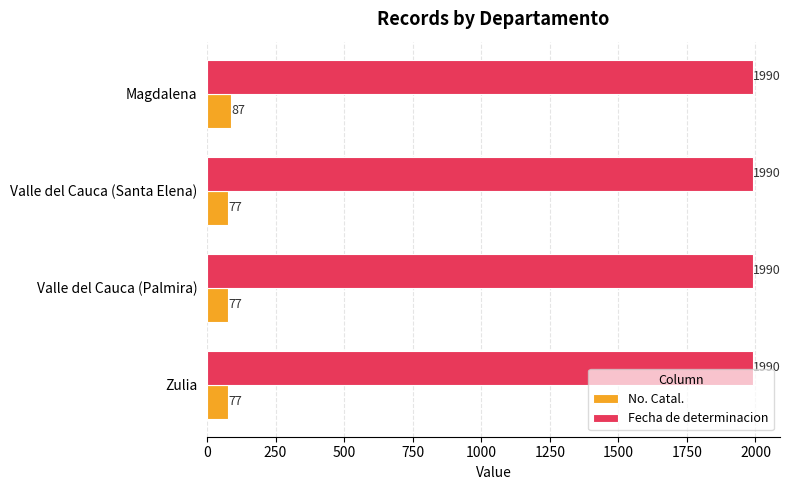

Is it true that No. Catal. equals 77 at Zulia?

True